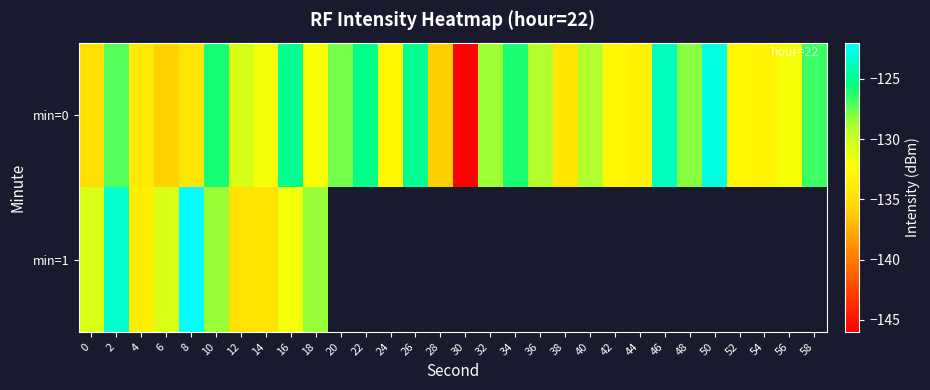

How many distinct data groups are displayed?

2